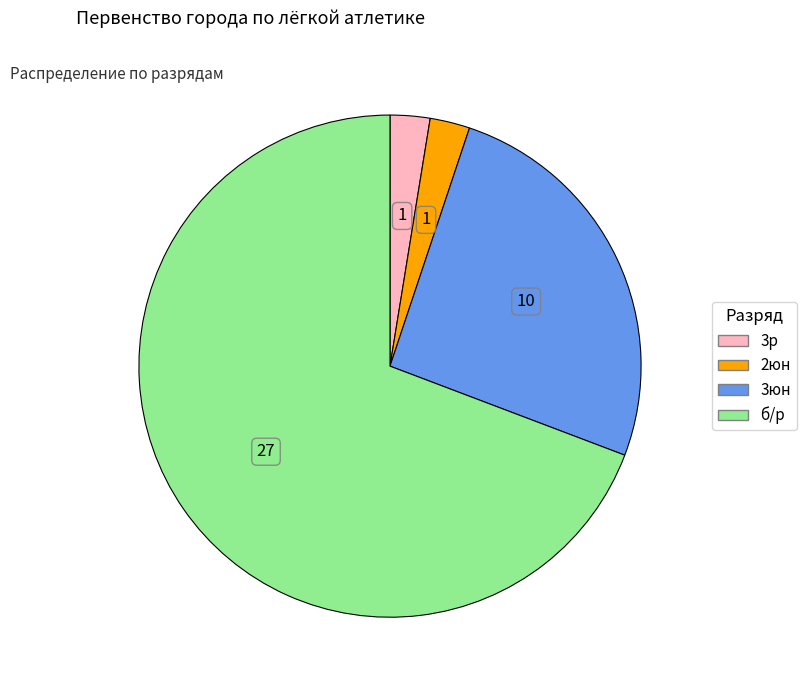

What is the ratio of the value at 3юн to the value at 3р?

10.0